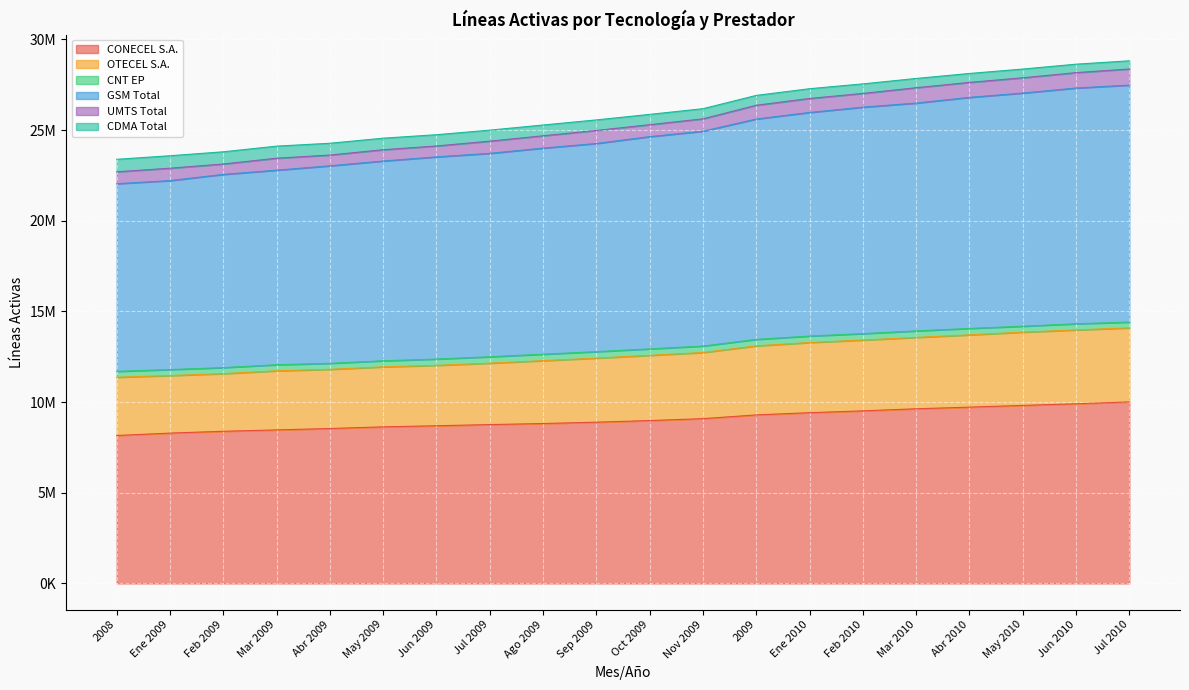

The value of GSM Total at Mar 2010 is 26485690. True or false?

True